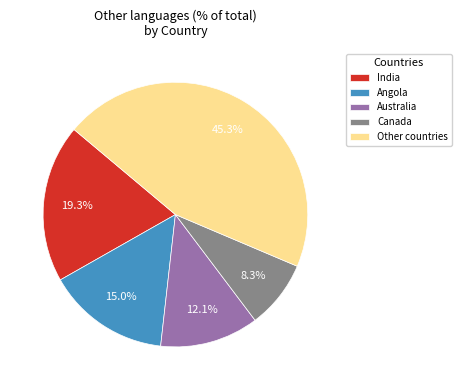

Do India and Angola together represent more than half of the pie?

No